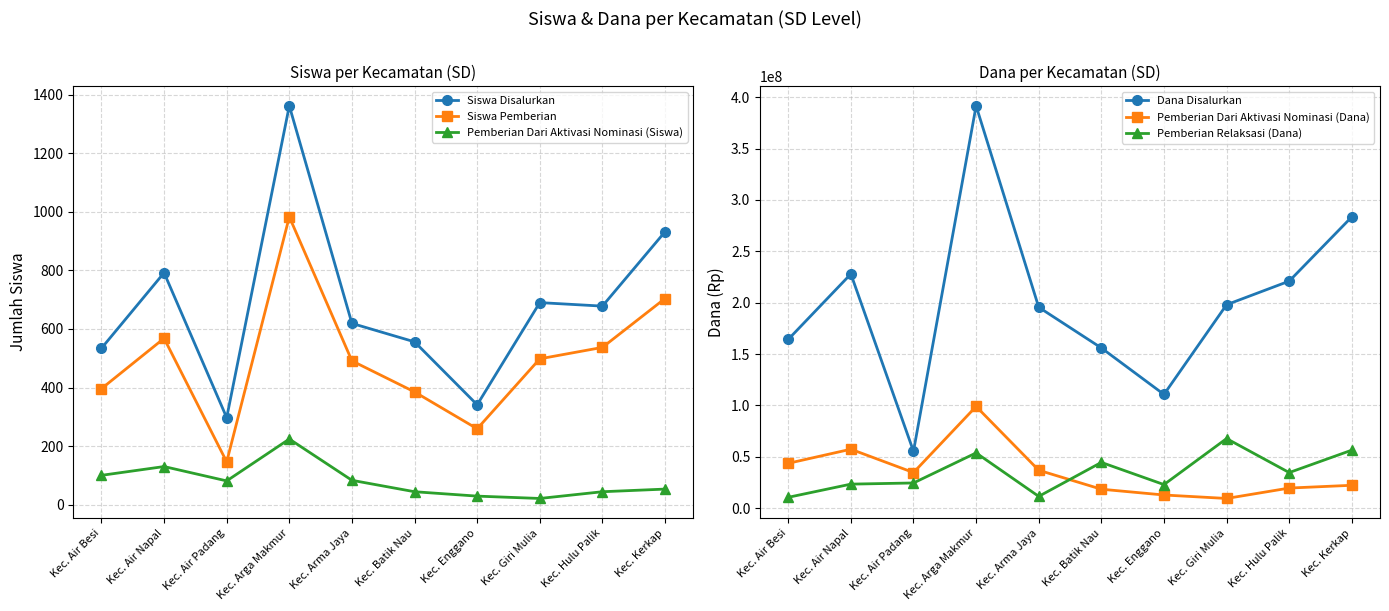

What are all the series names shown in the legend?

Siswa Disalurkan, Siswa Pemberian, Pemberian Dari Aktivasi Nominasi (Siswa), Dana Disalurkan, Pemberian Dari Aktivasi Nominasi (Dana), Pemberian Relaksasi (Dana)